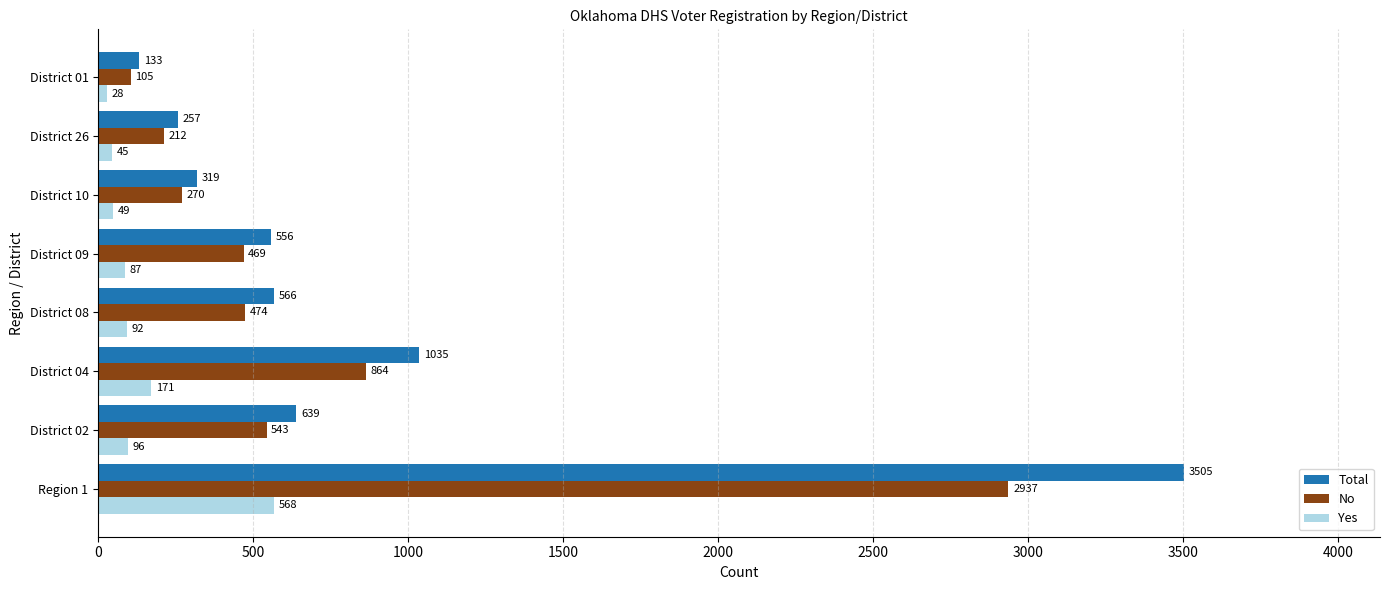

At which label does Yes reach its minimum?

District 01